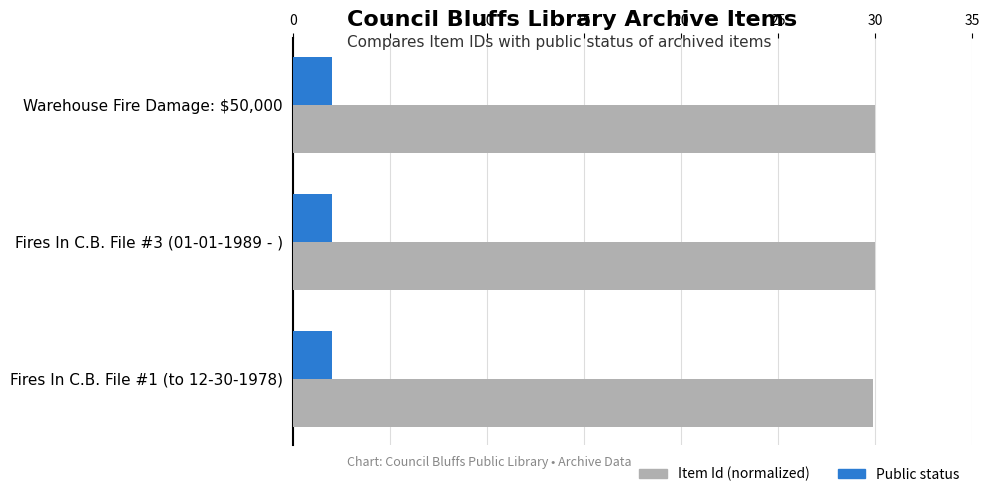

Is it true that Item Id (normalized) equals 11.6 at Fires In C.B. File #1 (to 12-30-1978)?

False